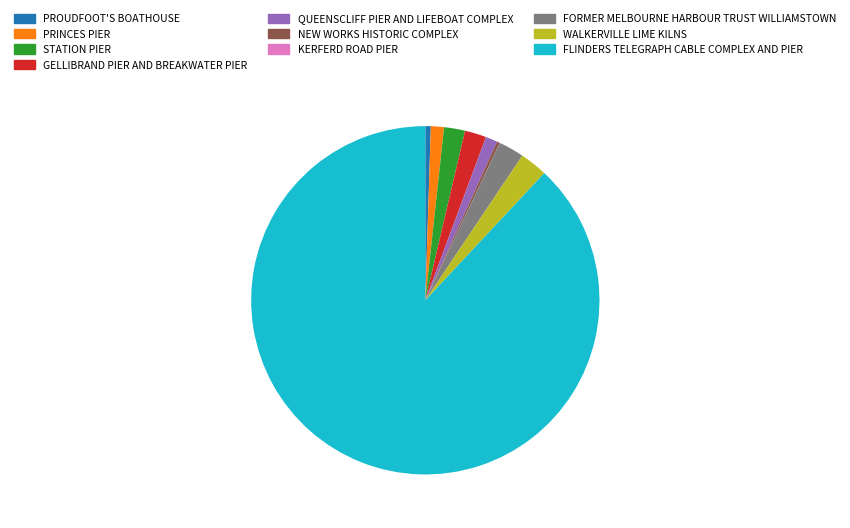

Combined, do PROUDFOOT'S BOATHOUSE and QUEENSCLIFF PIER AND LIFEBOAT COMPLEX account for over 50%?

No